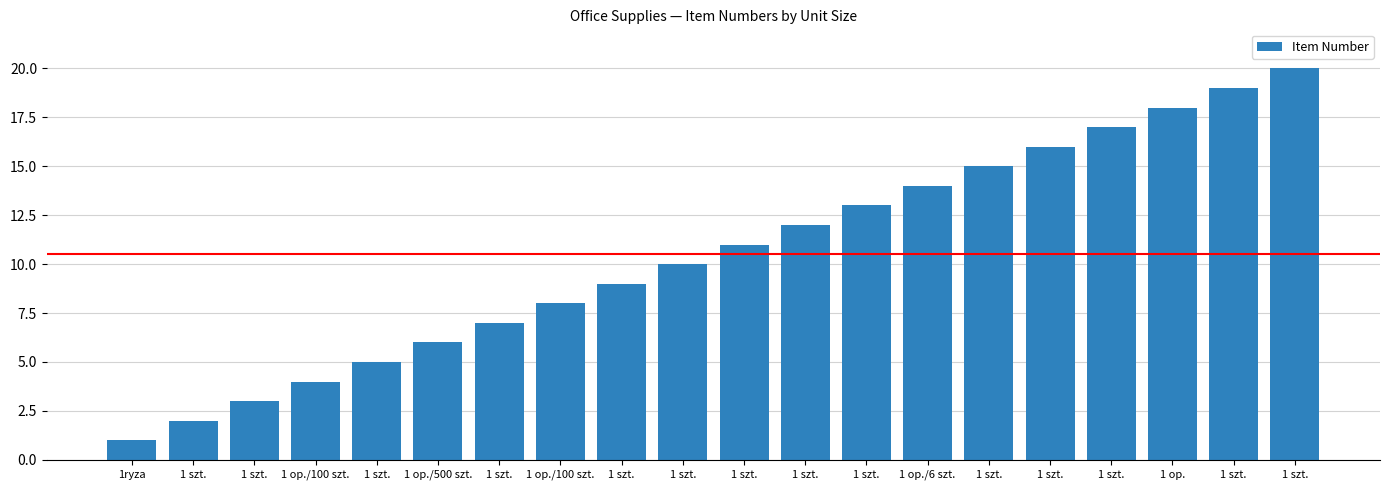

What is the difference between the maximum and minimum values?

19